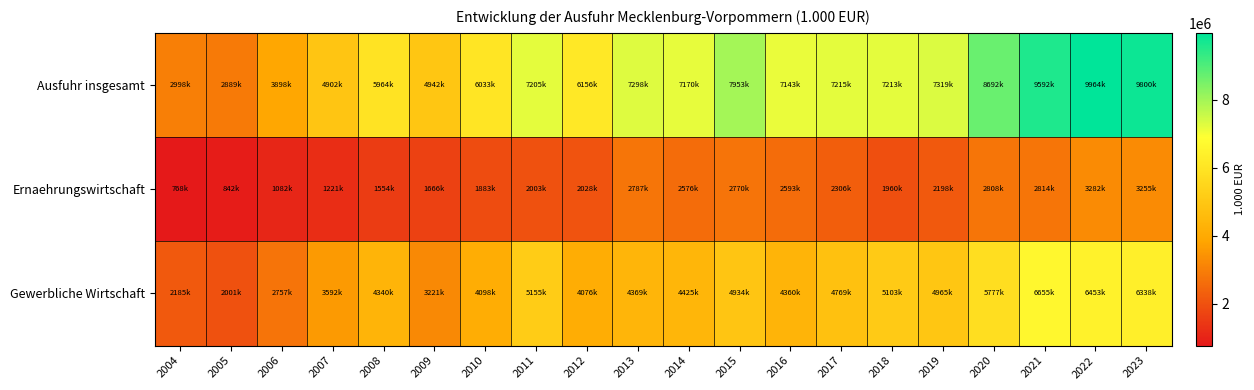

What is the total value across all series at 2013?

14455760